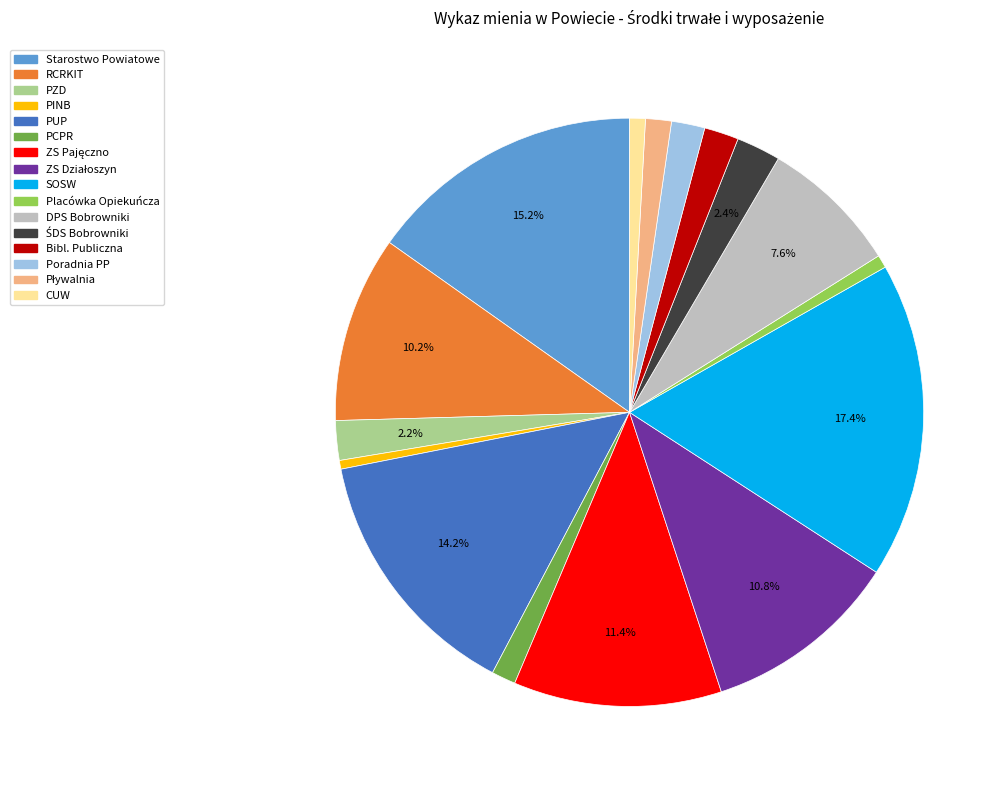

Is there a majority slice in this chart?

No